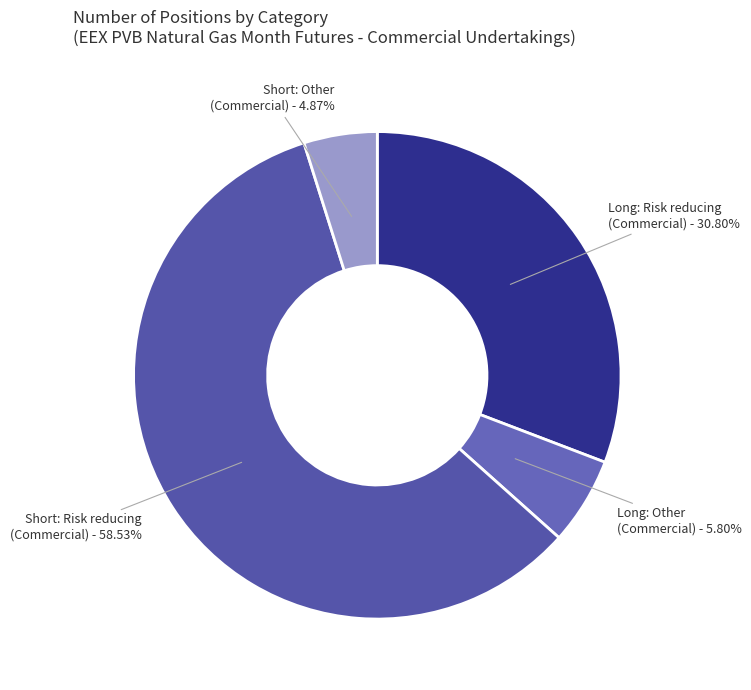

How many slices are in this pie chart?

4